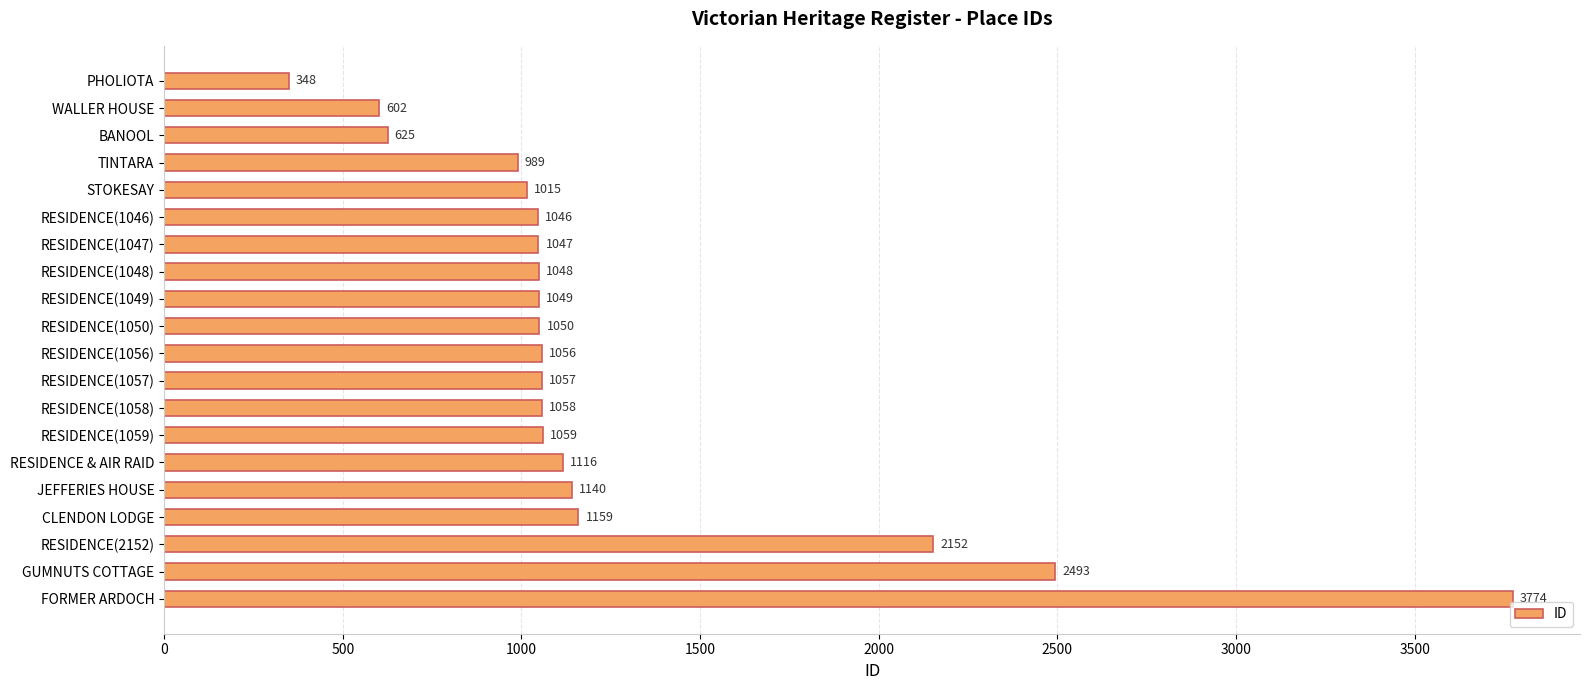

Is it true that the value at RESIDENCE(2152) is 858?

False